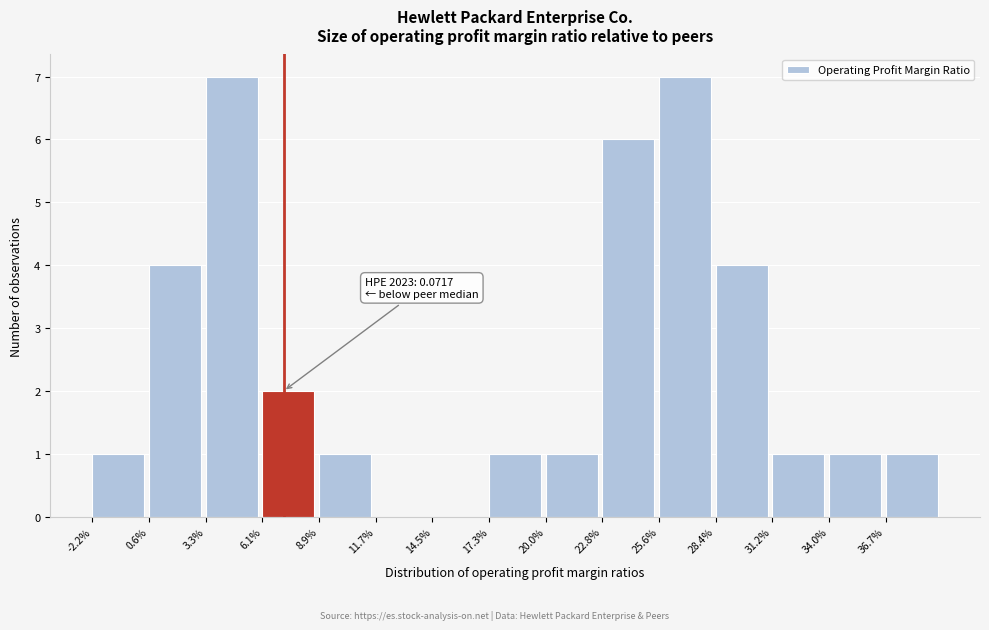

Reading left to right, extract all data points from this chart.

-2.2%=1	0.6%=4	3.3%=7	6.1%=2	8.9%=1	11.7%=0	14.5%=0	17.3%=1	20.0%=1	22.8%=6	25.6%=7	28.4%=4	31.2%=1	34.0%=1	36.7%=1